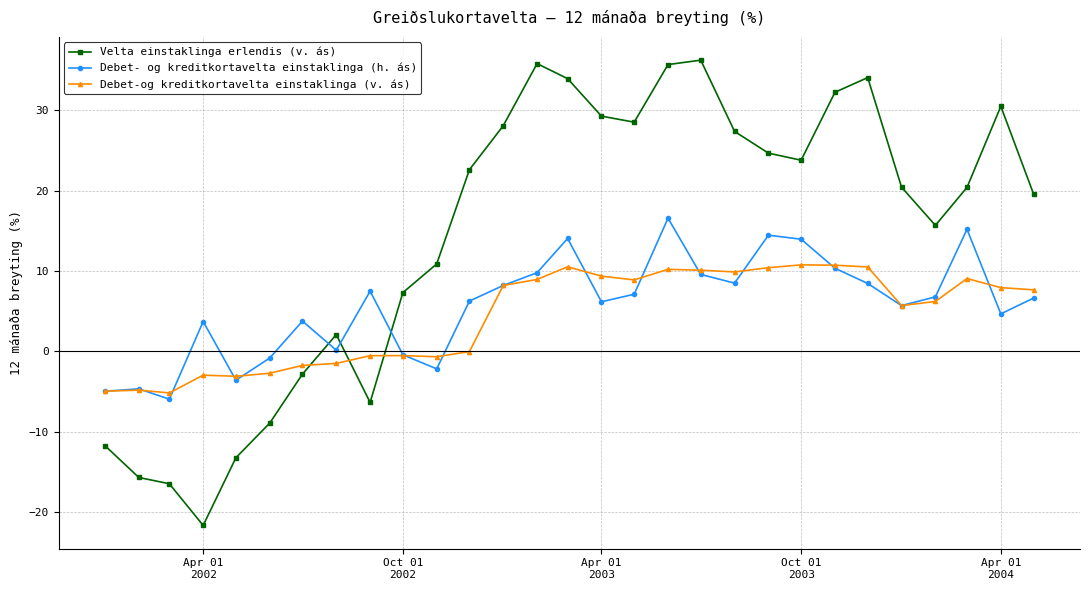

What is the greatest value displayed?

36.2